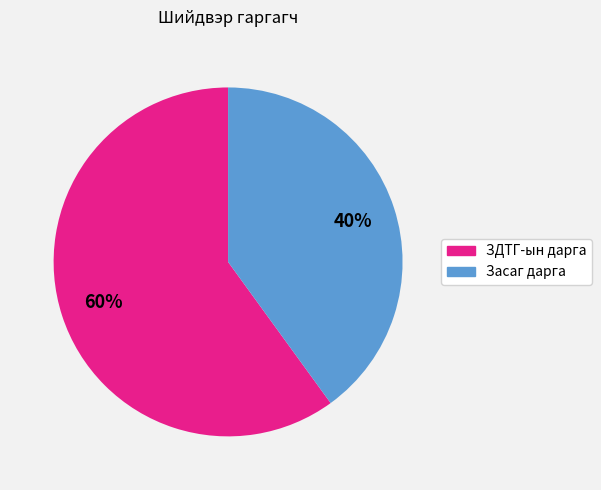

True or false: Засаг дарга accounts for 47% of the total.

False